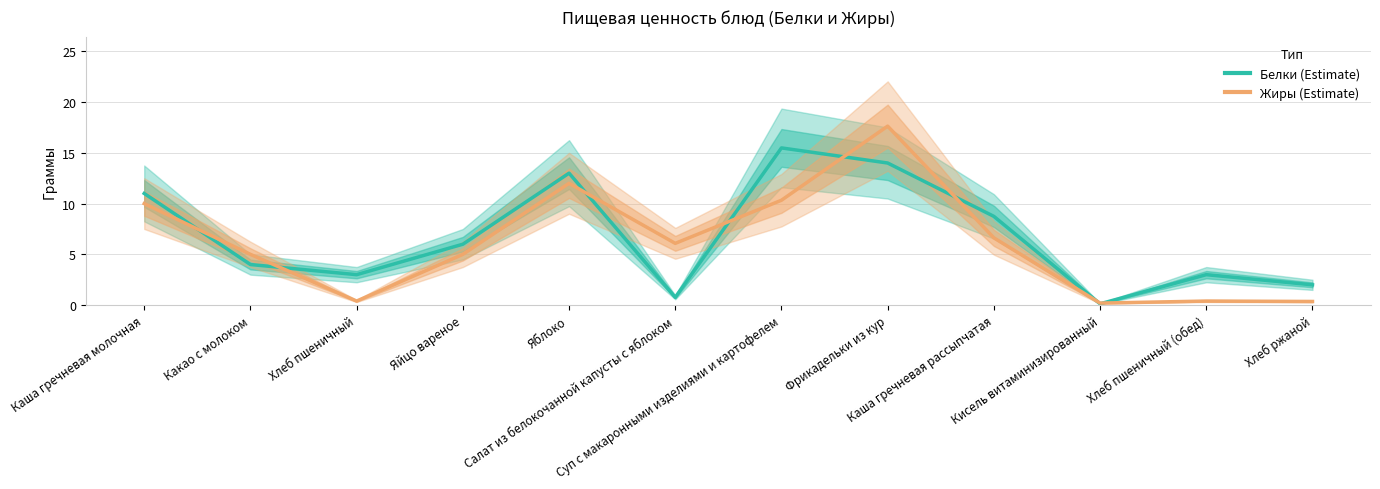

How many values in the Белки series are below 6?

6